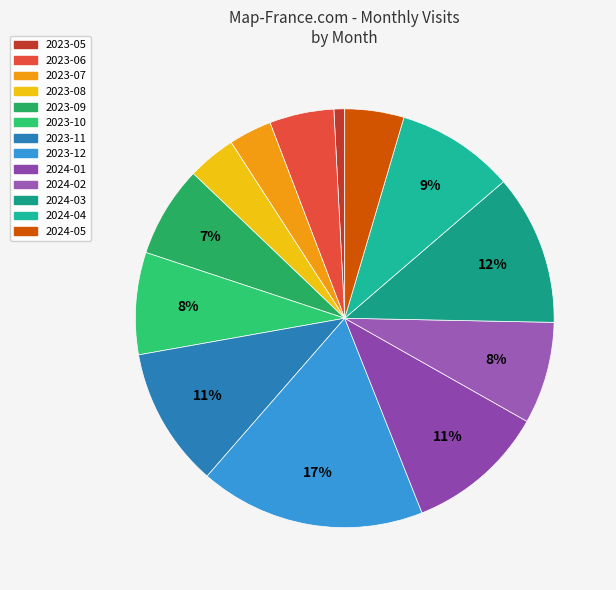

Does 2023-12 represent more than half of the total?

No